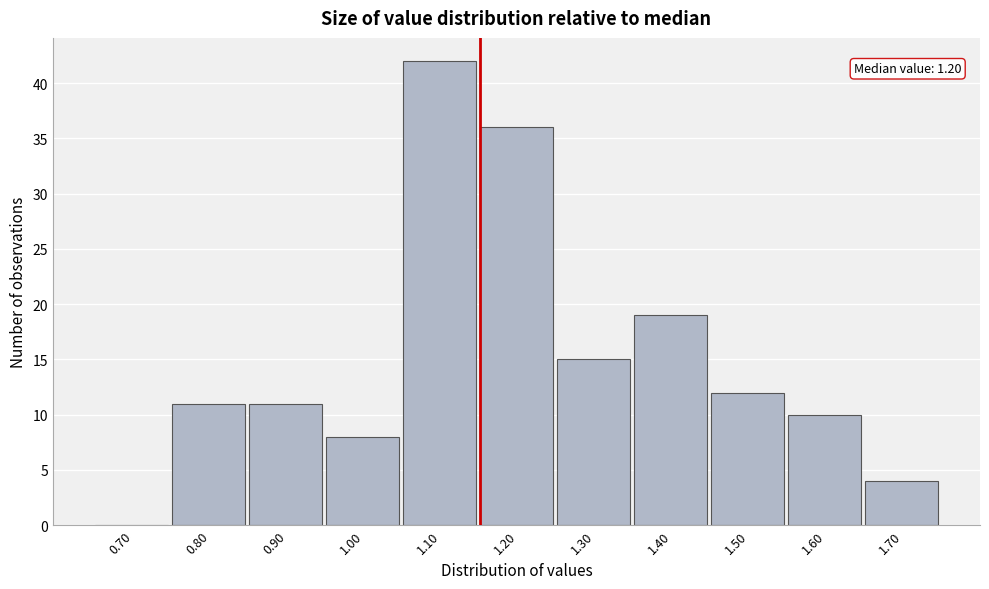

Reading left to right, what are all the values shown in this chart?

0.70=0	0.80=11	0.90=11	1.00=8	1.10=42	1.20=36	1.30=15	1.40=19	1.50=12	1.60=10	1.70=4